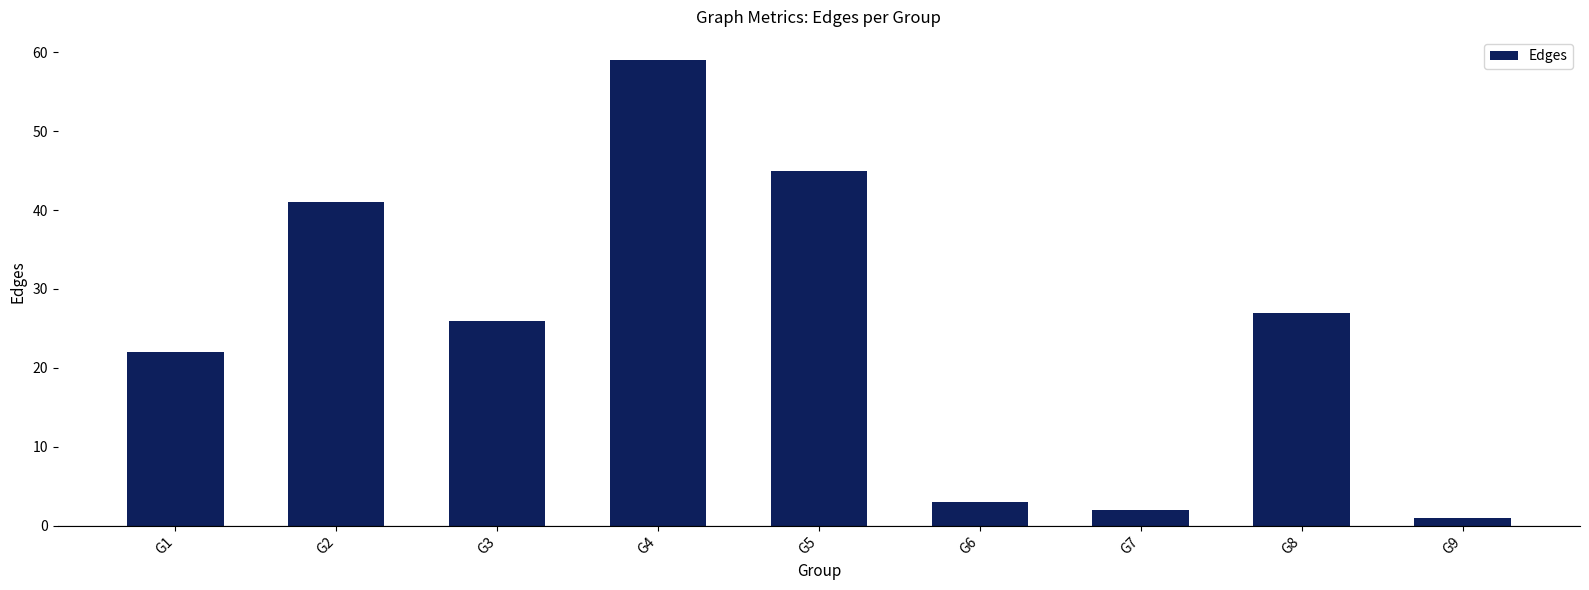

How many data points does each series have?

9